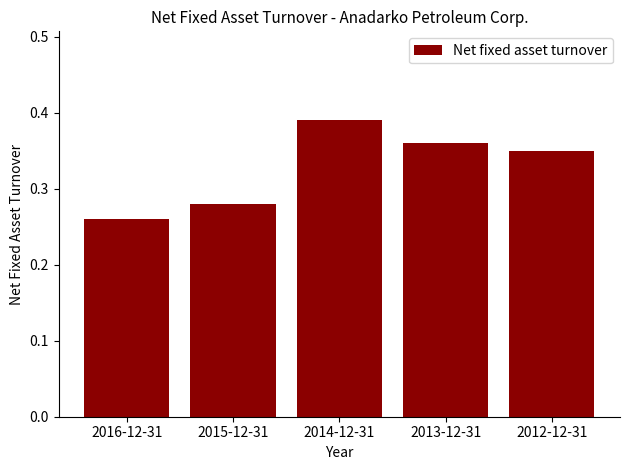

What is the difference between the second highest and minimum values?

0.1